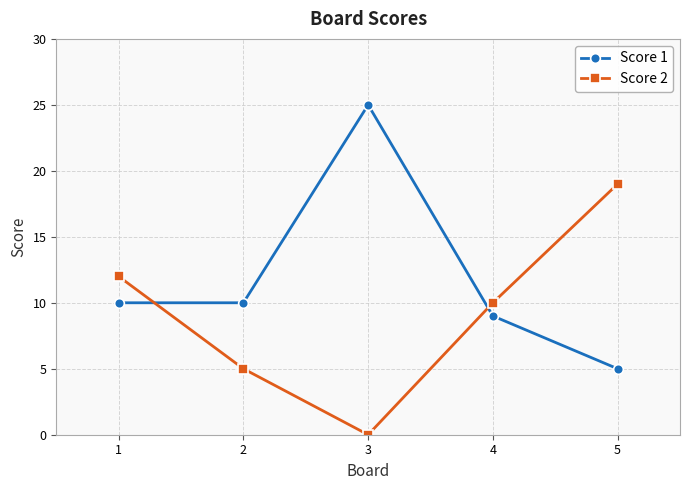

What is the difference between the highest and lowest values at 3?

25